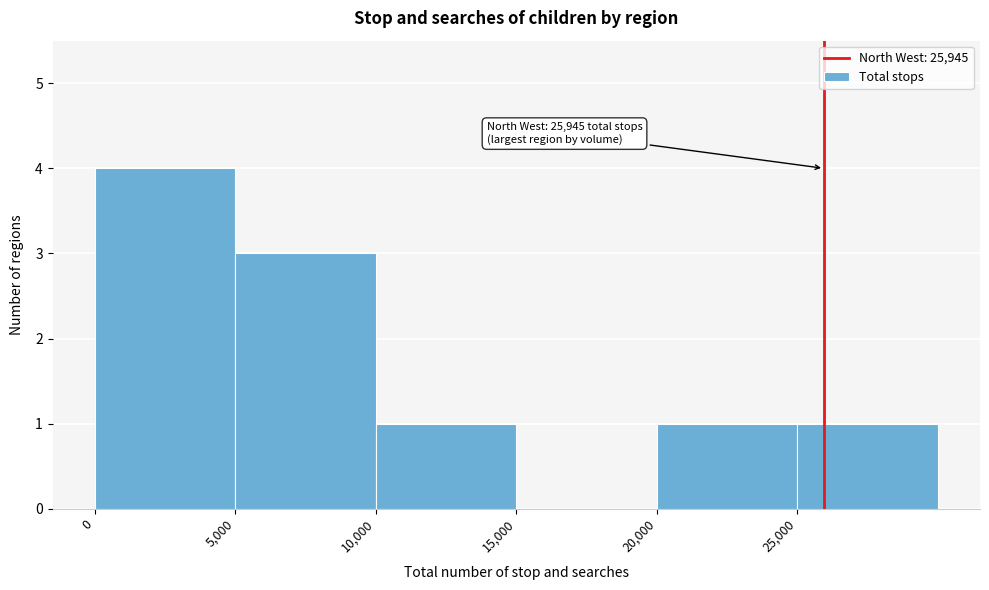

Over which range of the x-axis is the bar tallest?

0 to 5000